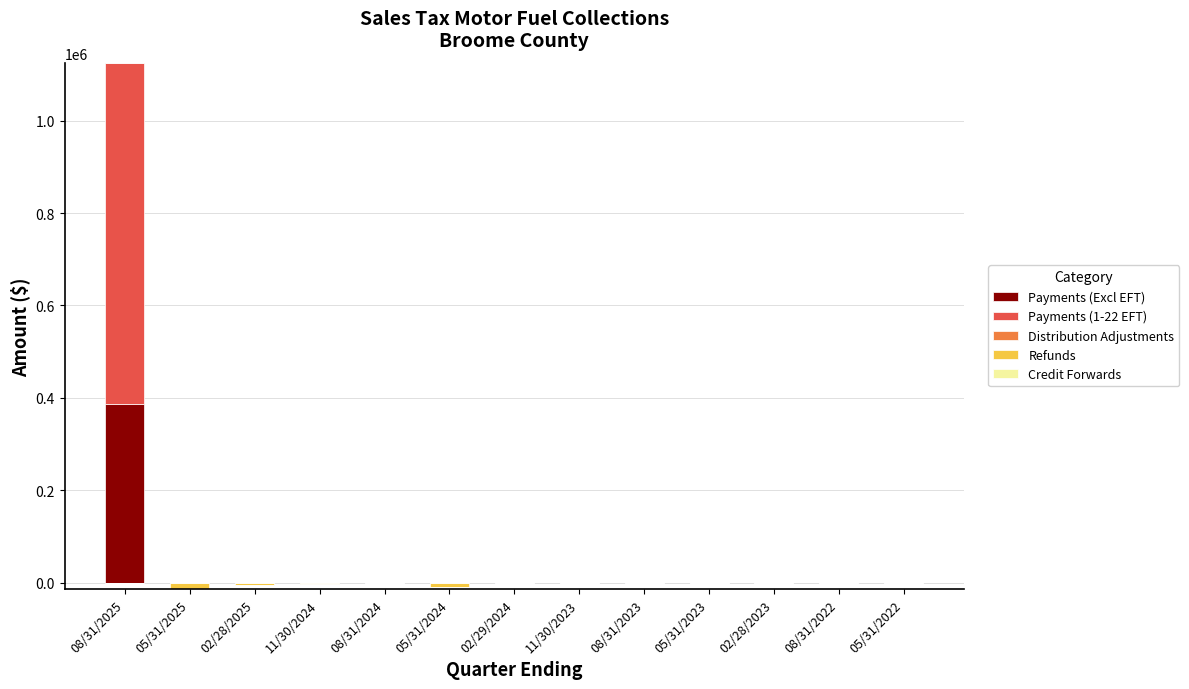

What is the difference between the maximum and minimum values in the Credit Forwards series?

2.9